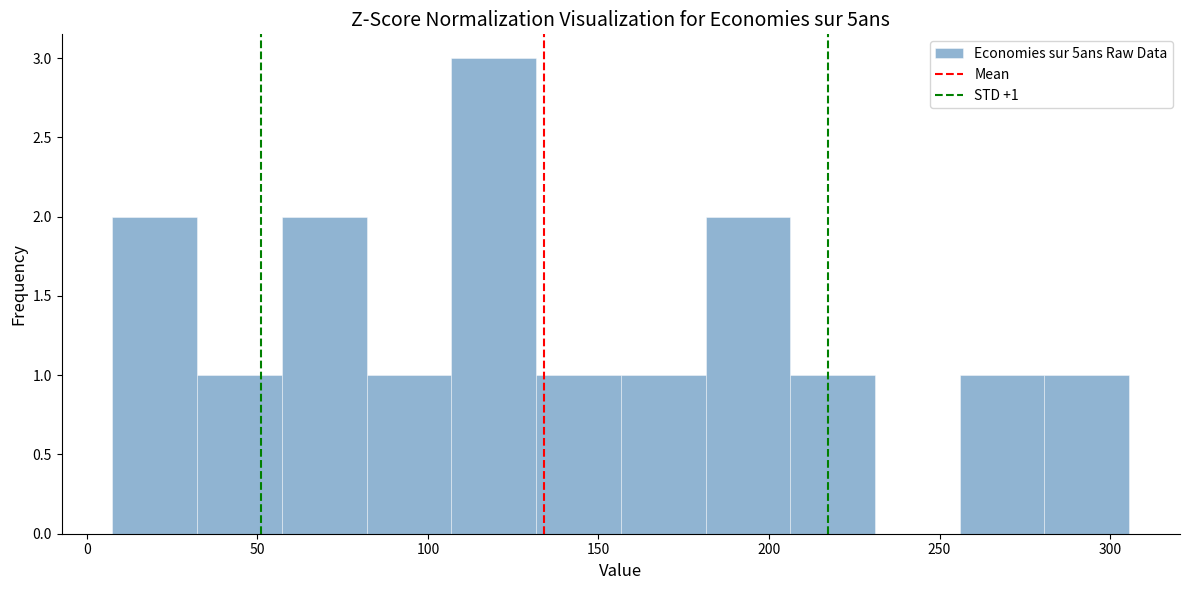

Over which range of the x-axis is the bar tallest?

105 to 130